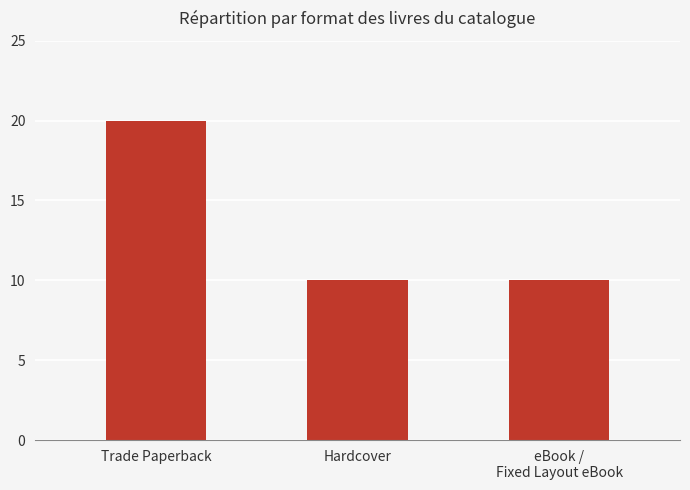

The value at Hardcover is 3. True or false?

False